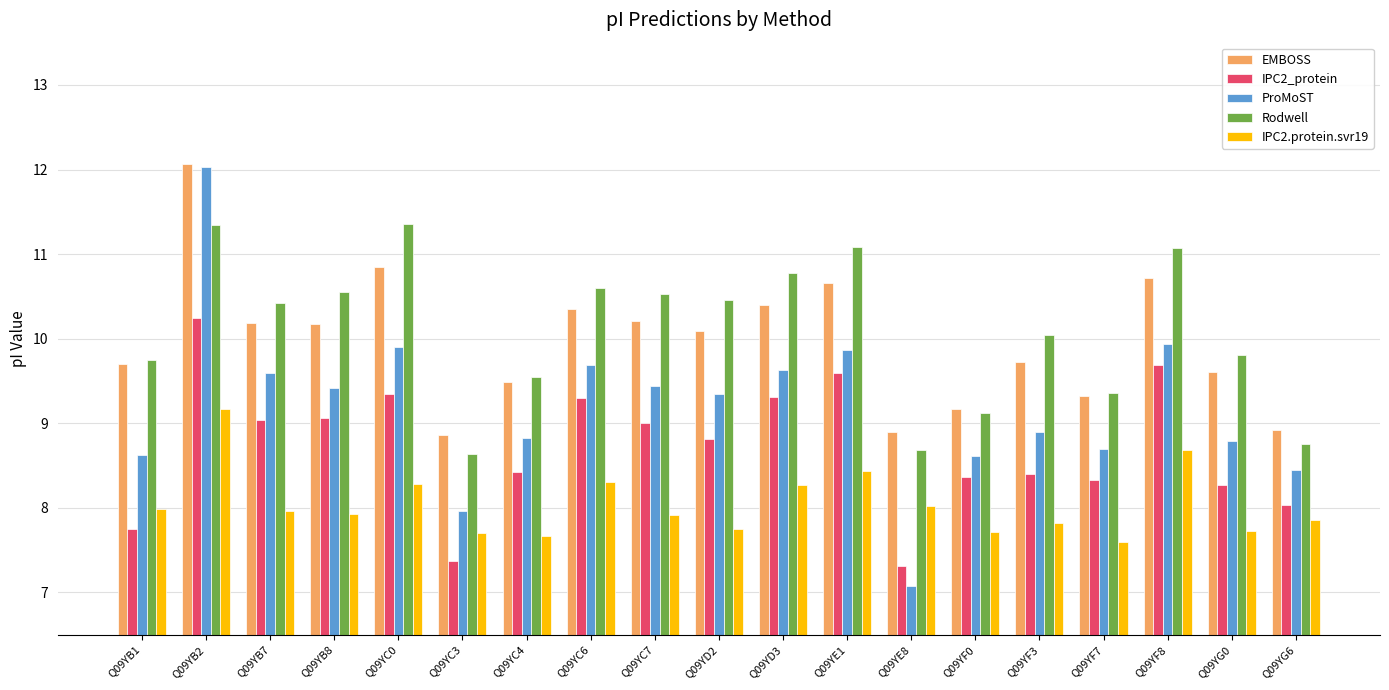

How many data points does each series have?

19